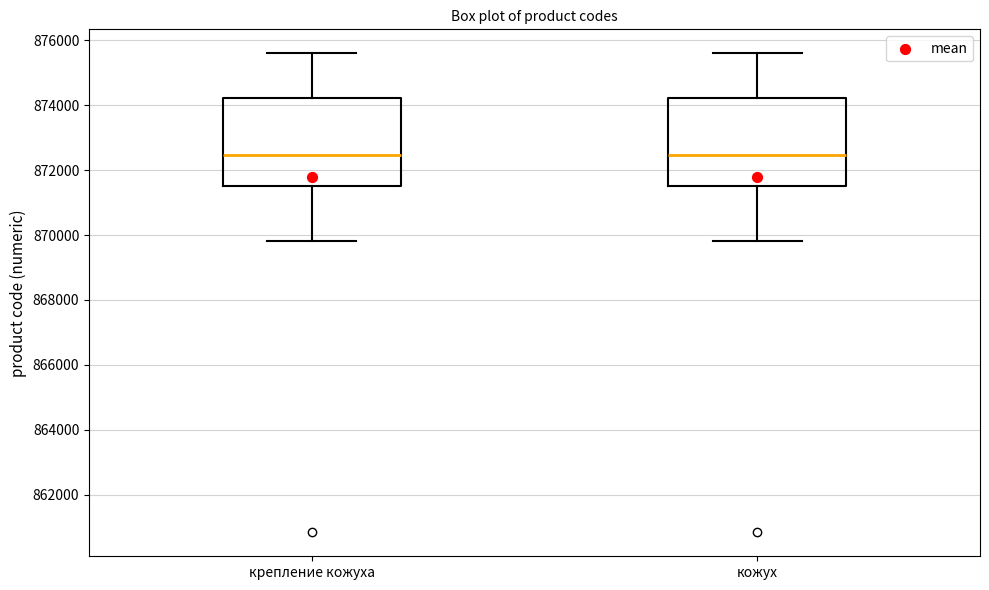

Where does the upper whisker of the box for крепление кожуха end on the y-axis? The values are not printed on the chart, so give them approximately, as read against the axis.

875600